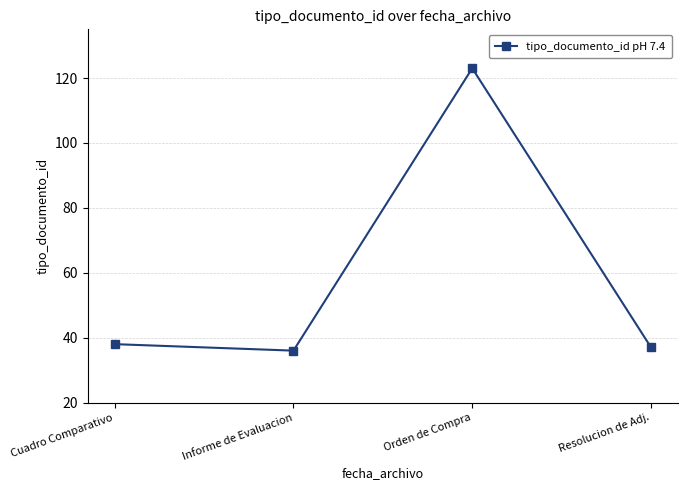

Where is the first local minimum?

Informe de Evaluacion